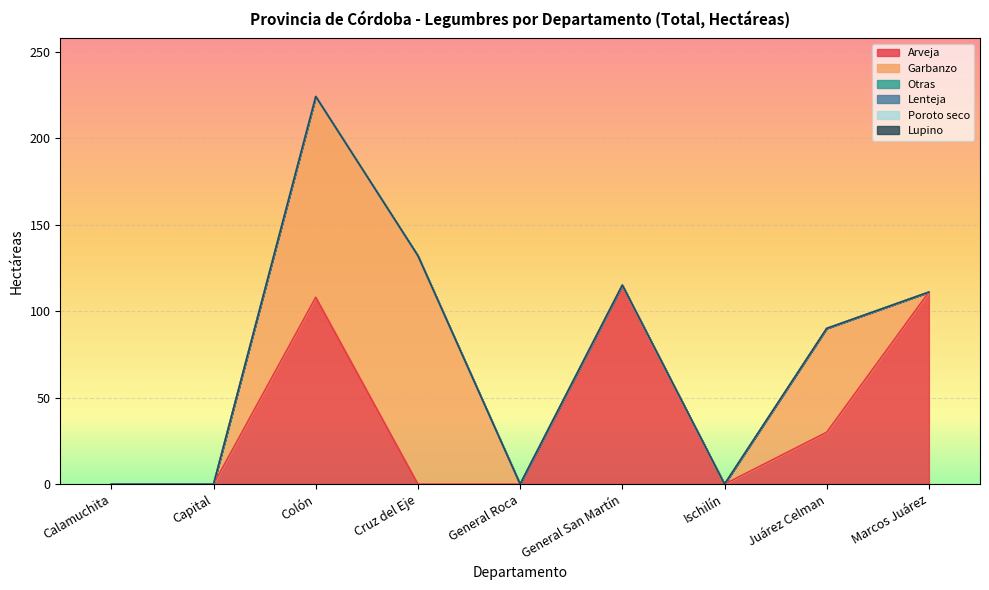

Is the value of Otras at Juárez Celman greater than the value of Lenteja at Capital?

No